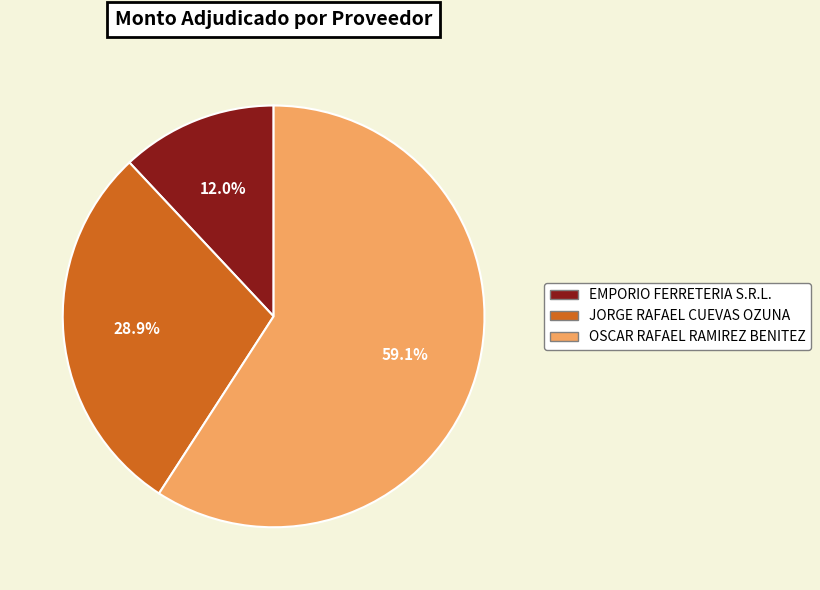

To the nearest percent, what is the difference between the largest and smallest slice percentages?

47%